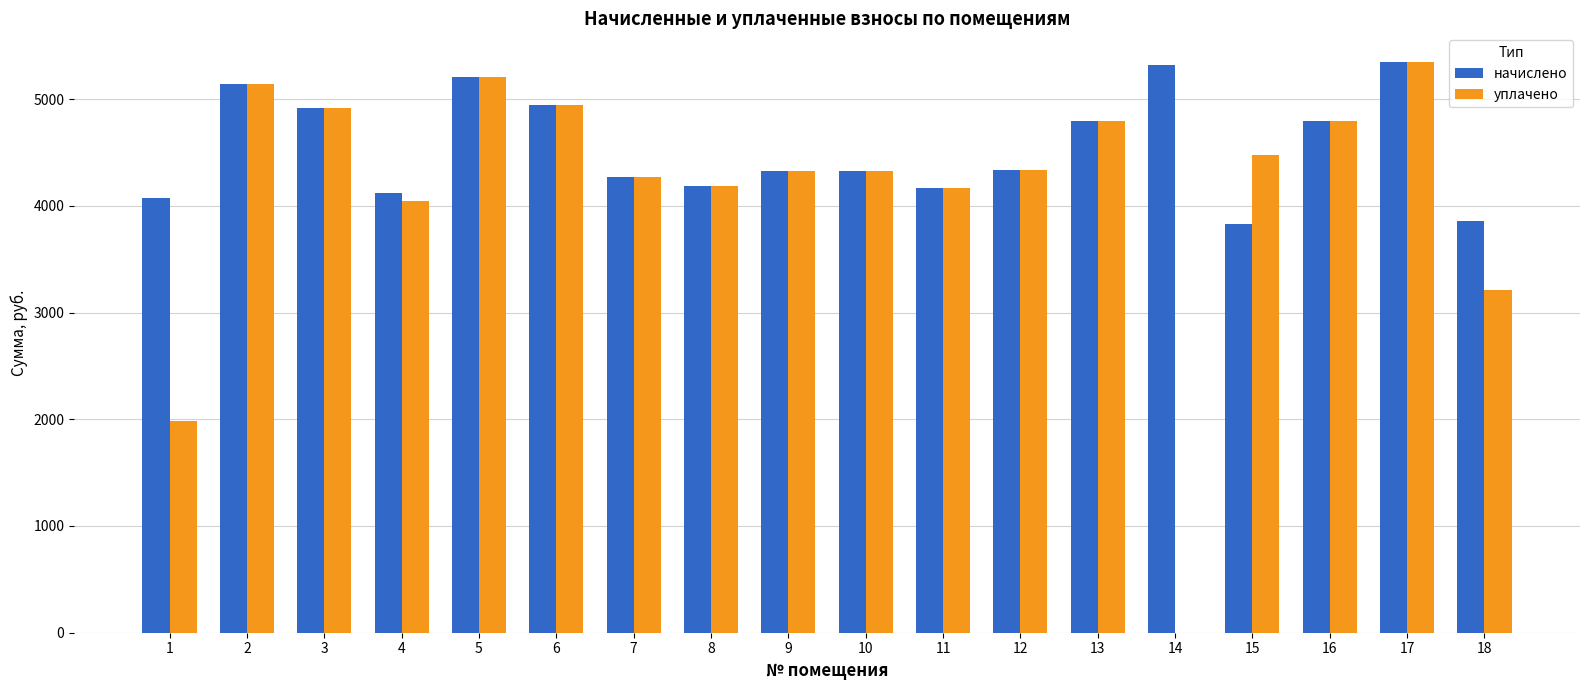

How many groups of bars are there?

18